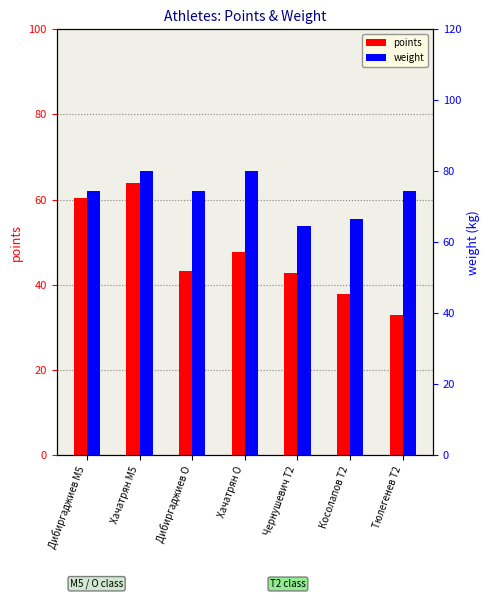

At which category is the sum across all series the highest?

Хачатрян M5